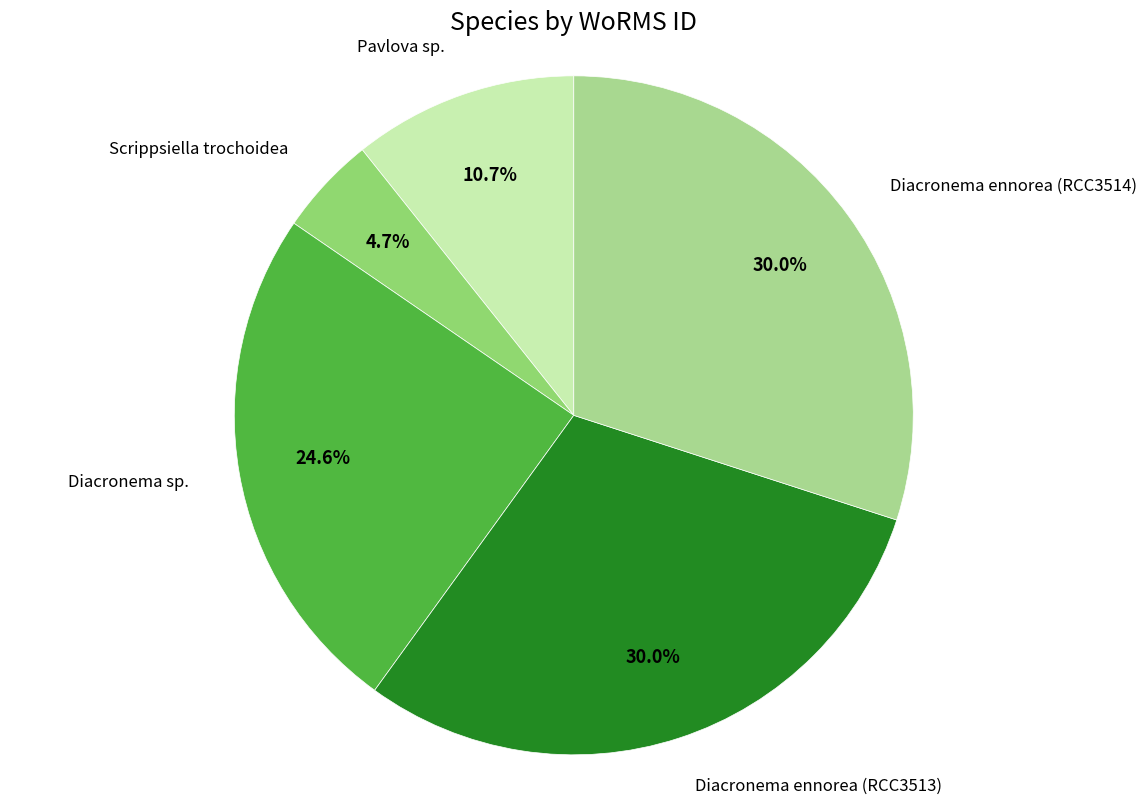

Is there a majority slice in this chart?

No